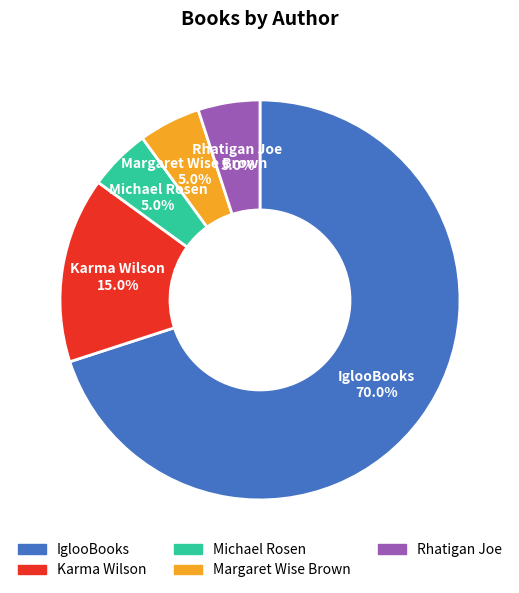

Count the number of slices in the pie.

5